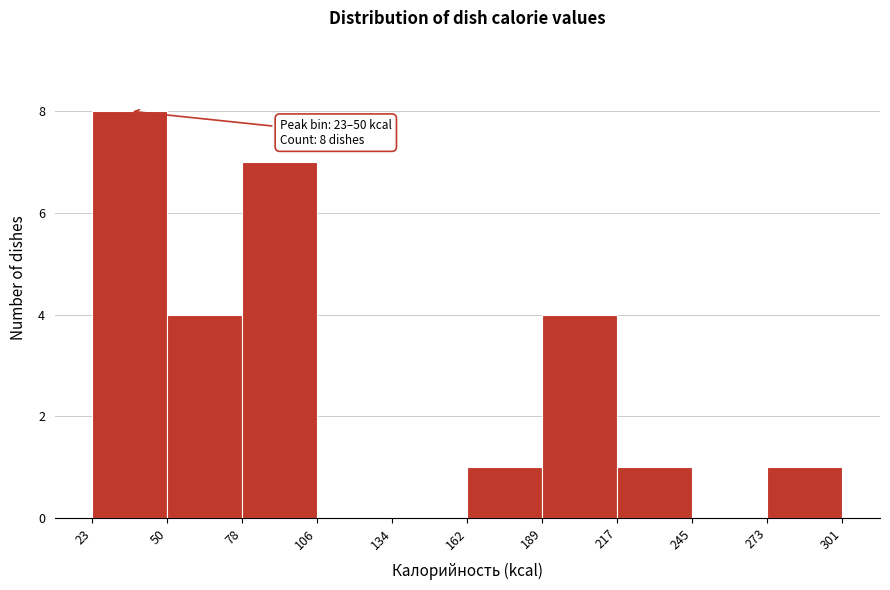

Which range on the x-axis has the tallest bar?

23 to 50